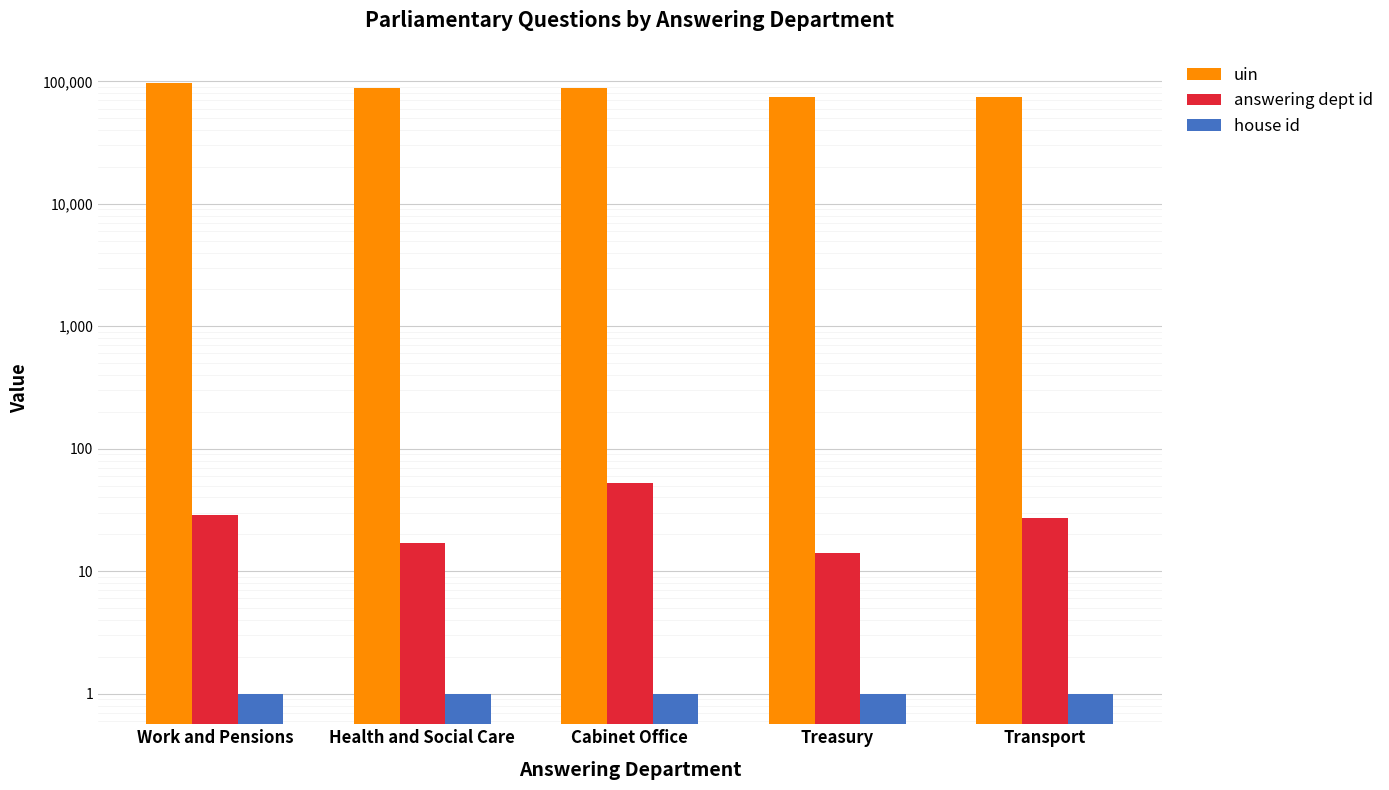

Reading left to right, list all the values displayed in this chart.

uin: Work and Pensions=97759	Health and Social Care=87970	Cabinet Office=87971	Treasury=74894	Transport=74895
answering dept id: Work and Pensions=29	Health and Social Care=17	Cabinet Office=53	Treasury=14	Transport=27
house id: Work and Pensions=1	Health and Social Care=1	Cabinet Office=1	Treasury=1	Transport=1